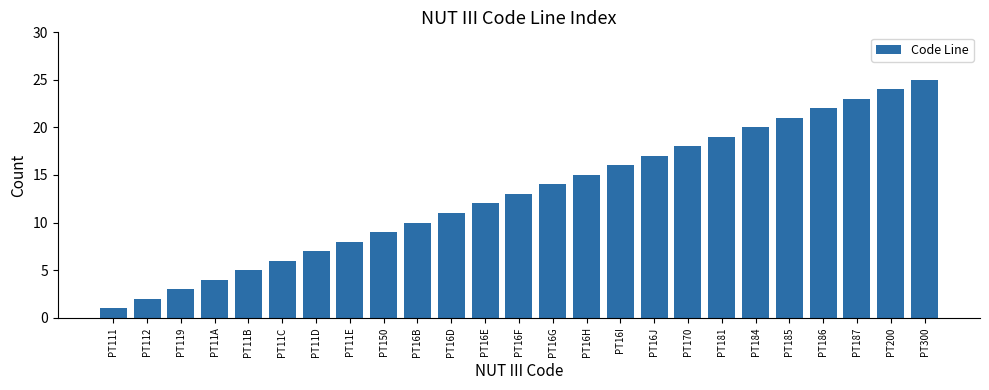

What is the difference between the values at PT16I and PT11A?

12